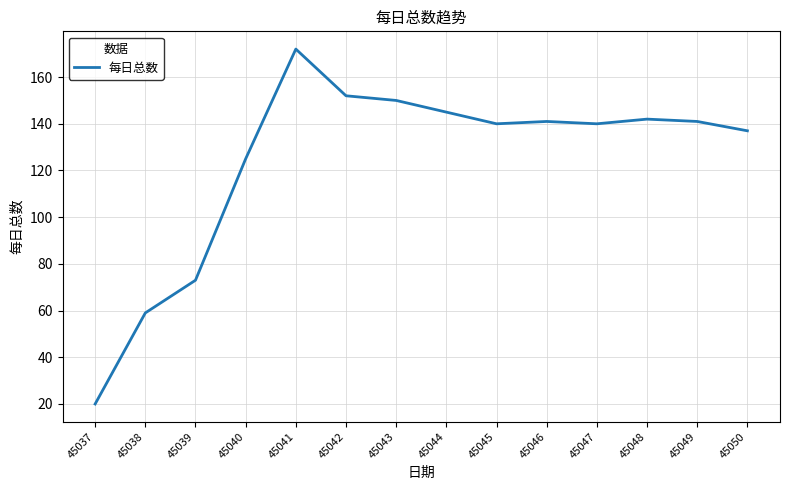

What is the greatest value displayed?

172